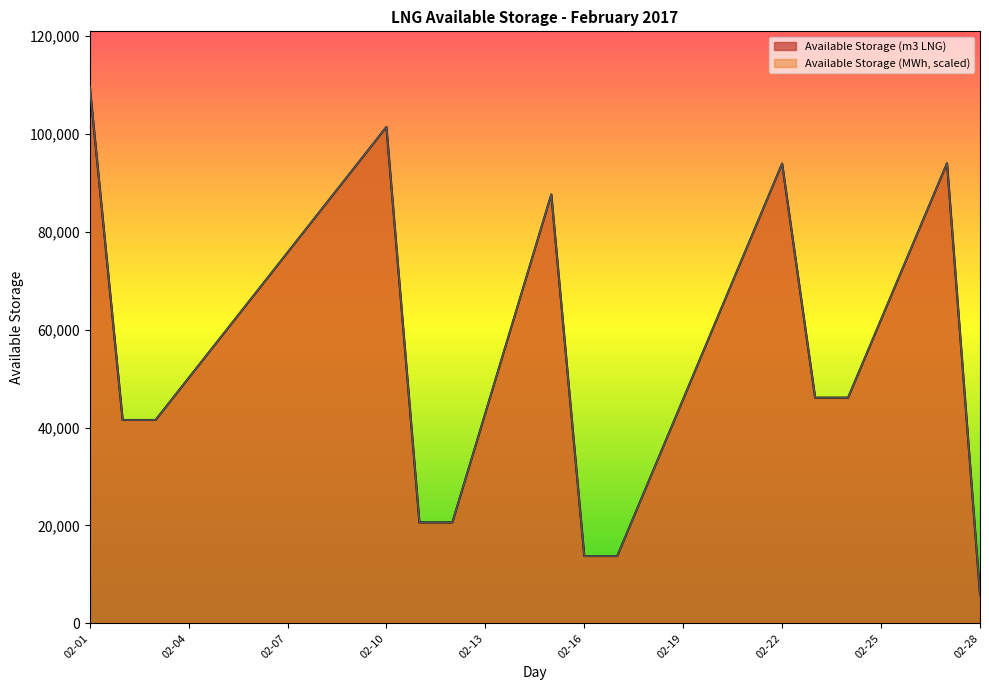

Reading left to right, transcribe all the data shown in this chart.

Available Storage (m3 LNG): 110000.0	41562.0	41562.0	50117.0	58672.0	67227.0	75781.0	84336.0	92891.0	101445.0	20625.0	20625.0	42969.0	65312.0	87656.0	13750.0	13750.0	29792.0	45833.0	61875.0	77917.0	93958.0	46125.0	46125.0	62094.0	78062.0	94031.0	5893.0
Available Storage (MWh): 110000.0	41562.5	41562.5	50117.2	58671.9	67226.6	75781.3	84335.9	92890.6	101445.3	20625.0	20625.0	42968.7	65312.5	87656.3	13750.0	13750.0	29791.7	45833.3	61875.0	77916.7	93958.3	46125.0	46125.0	62093.7	78062.5	94031.3	5892.9